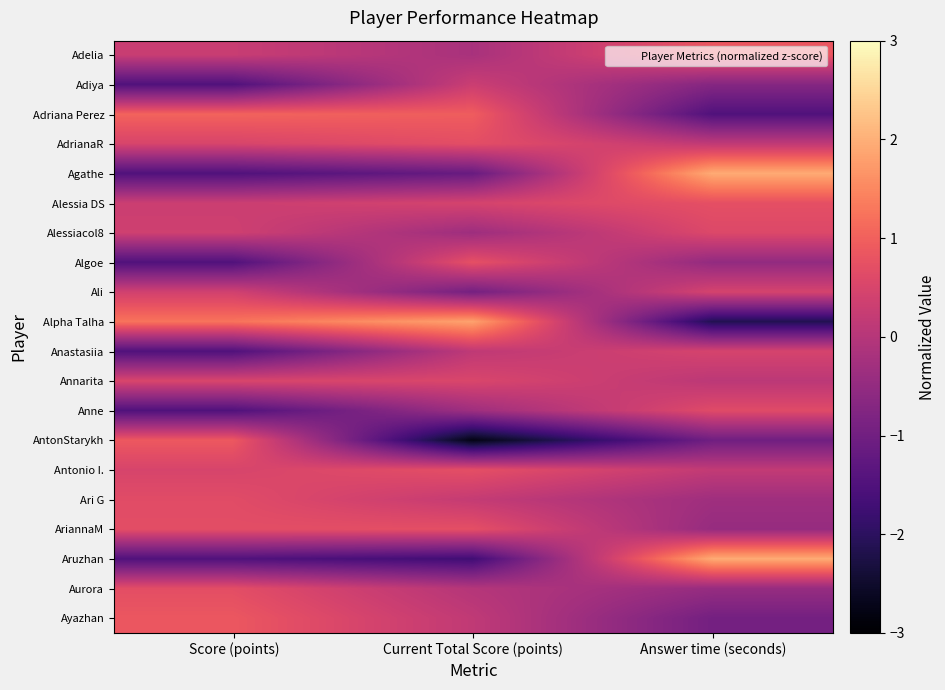

At Score (points), list the series in order from largest to smallest.

Alpha Talha, Adriana Perez, AntonStarykh, Ayazhan, AriannaM, Aurora, Ari G, Annarita, AdrianaR, Antonio I., Ali, Alessiacol8, Alessia DS, Adelia, Adiya, Agathe, Algoe, Anastasiia, Anne, Aruzhan